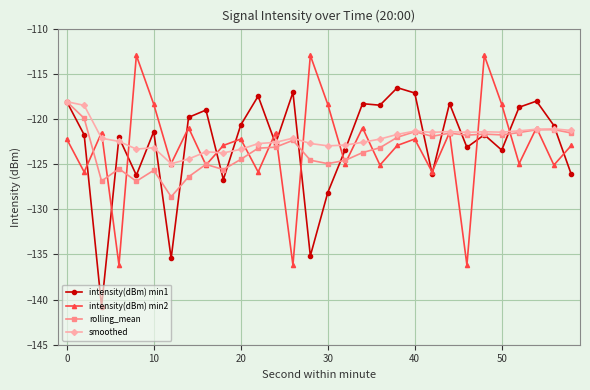

What is the value of the intensity(dBm) min1 point at the 18th from the left?

-118.3